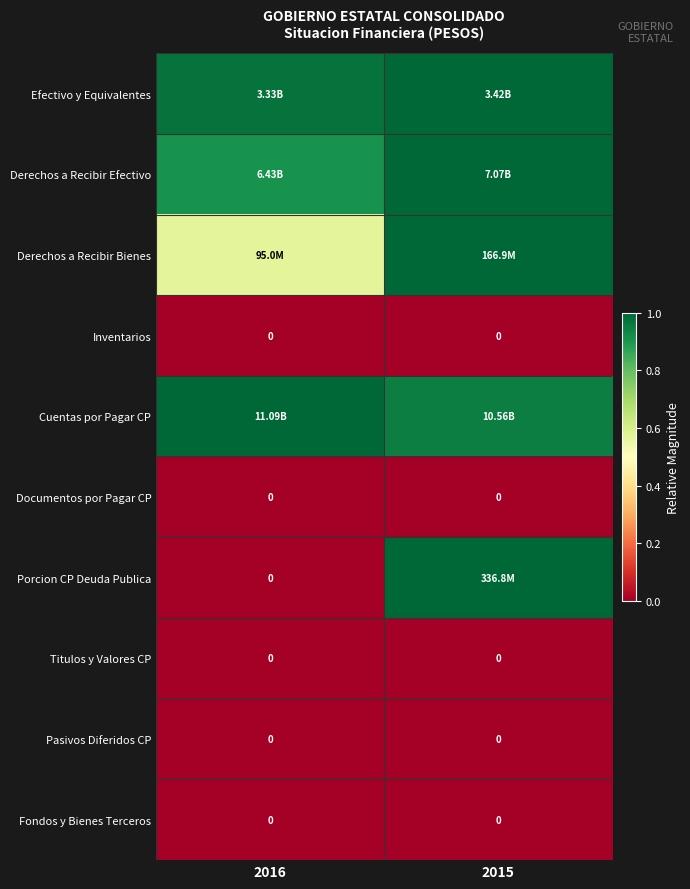

At which label is Porcion CP Deuda Publica closest to 0?

2016